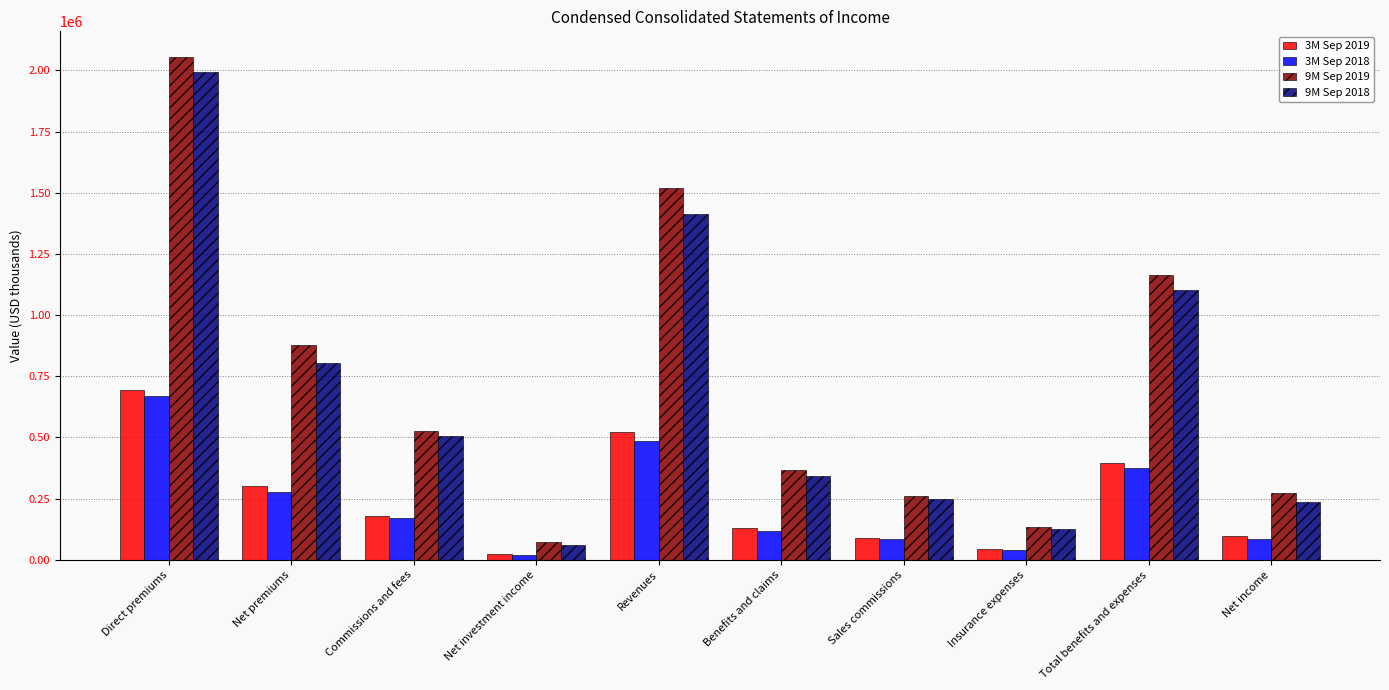

Read the 3M Sep 2018 value at Net premiums, to the nearest 50.

279050